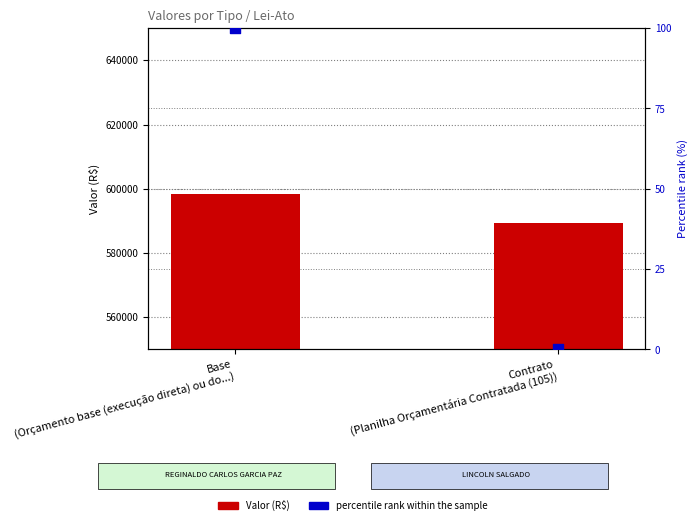

Which series has the largest Y range (max minus min)?

Valor (R$)